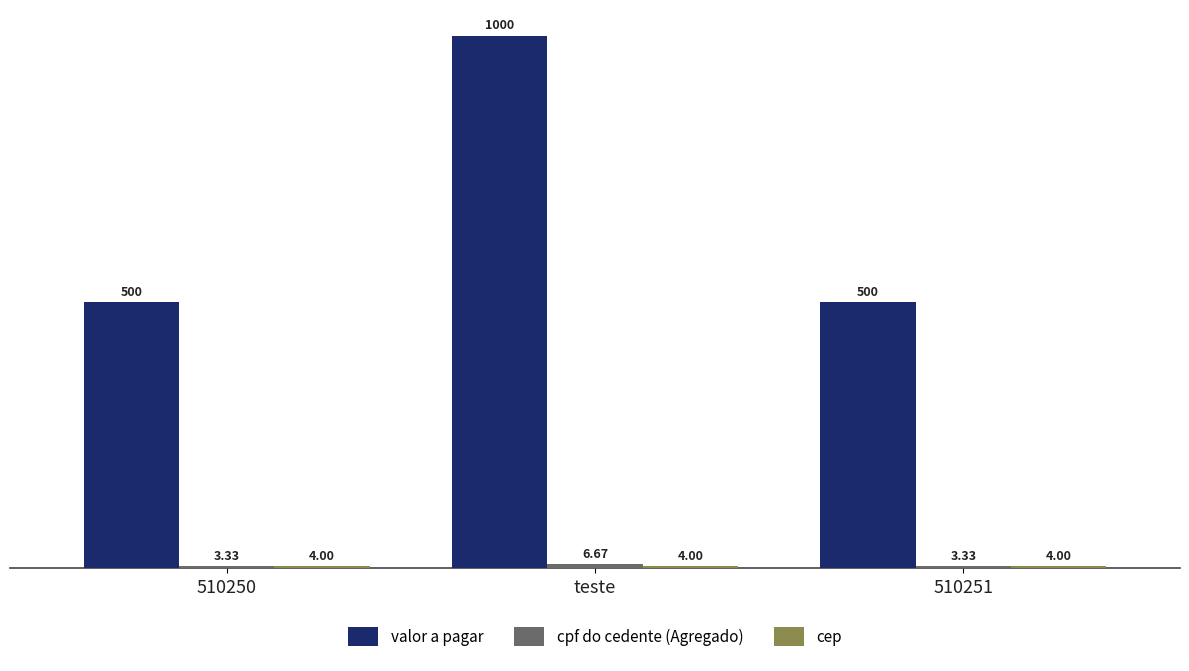

What is the spread (max minus min) of values at teste?

996.0